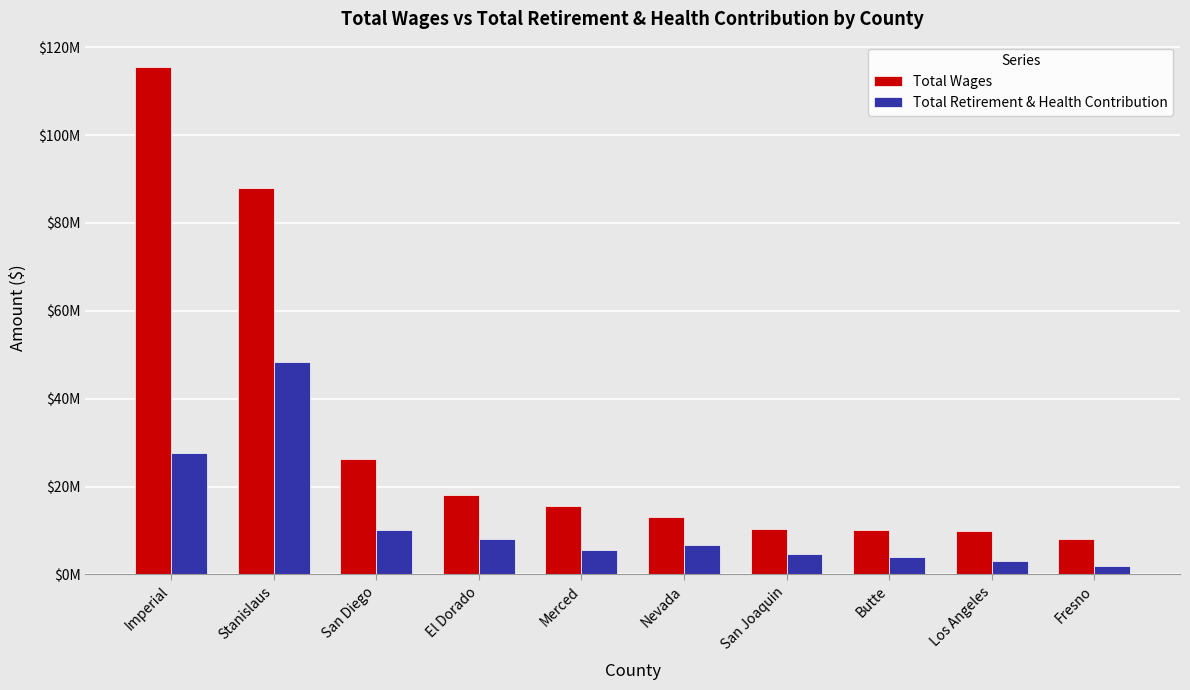

Rank the series by their maximum value, from lowest to highest.

Total Retirement & Health Contribution, Total Wages